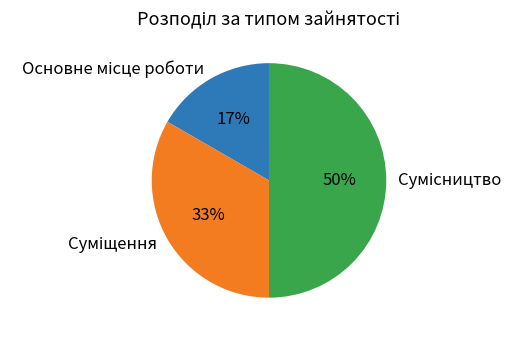

Count the number of slices in the pie.

3